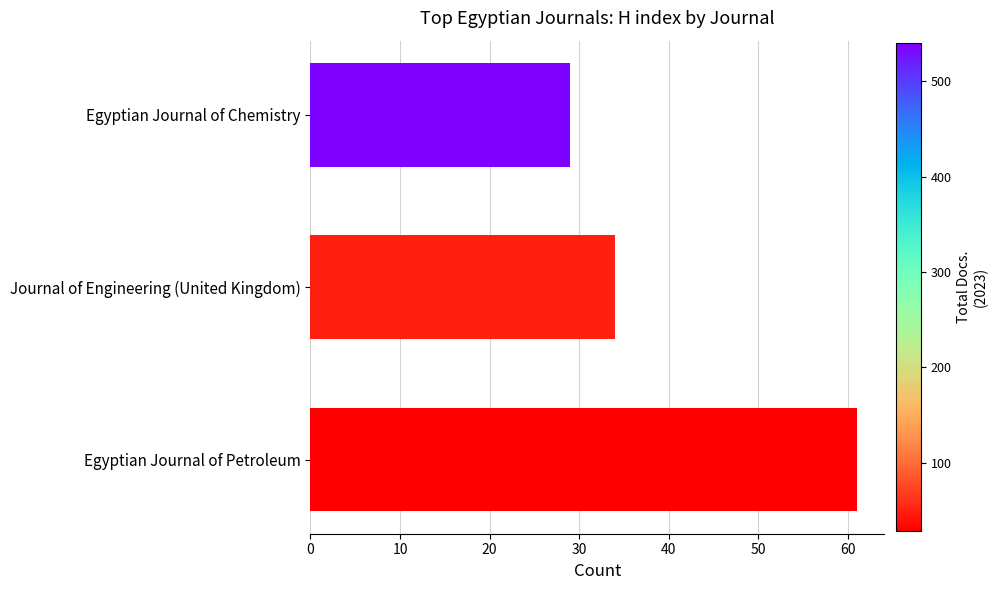

True or false: the data shows 29 at Egyptian Journal of Chemistry.

True